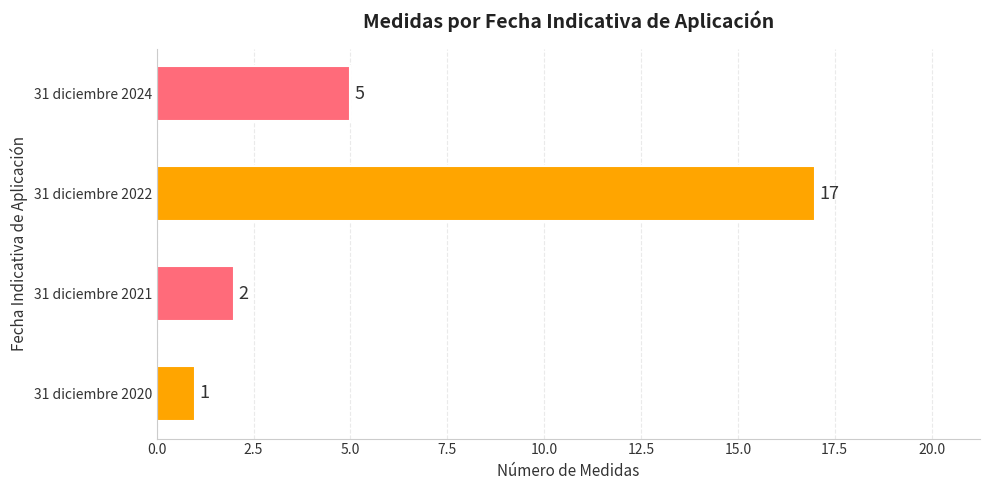

The chart shows a value of 7 at 31 diciembre 2024. True or false?

False